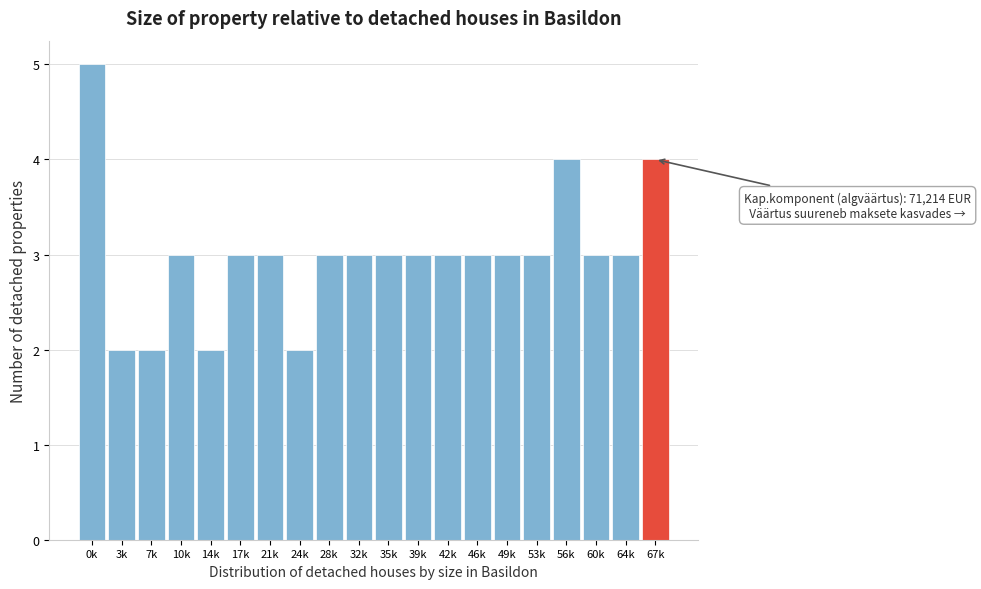

Reading right to left, what are all the values shown in this chart?

4	3	3	4	3	3	3	3	3	3	3	3	2	3	3	2	3	2	2	5